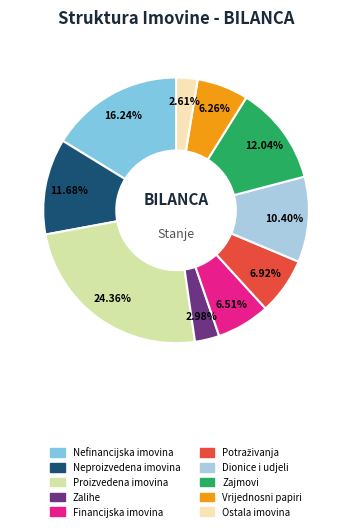

Is there a majority slice in this chart?

No